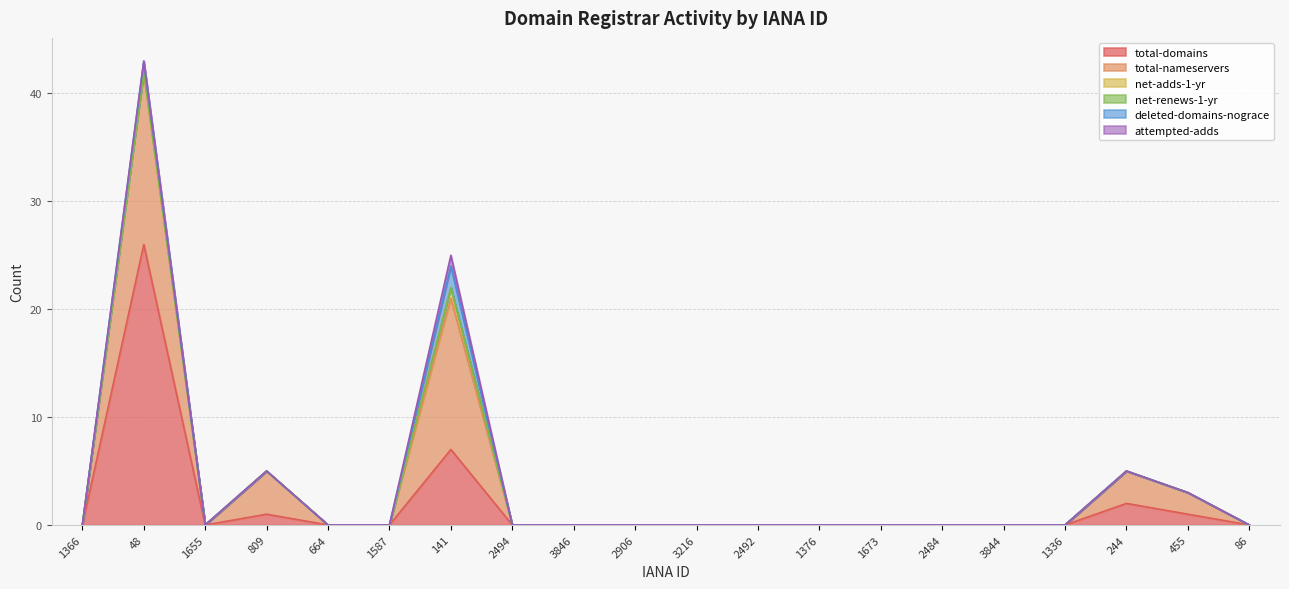

List the labels in order of deleted-domains-nograce value, largest first.

141, 48, 1366, 1655, 809, 664, 1587, 2494, 3846, 2906, 3216, 2492, 1376, 1673, 2484, 3844, 1336, 244, 455, 86